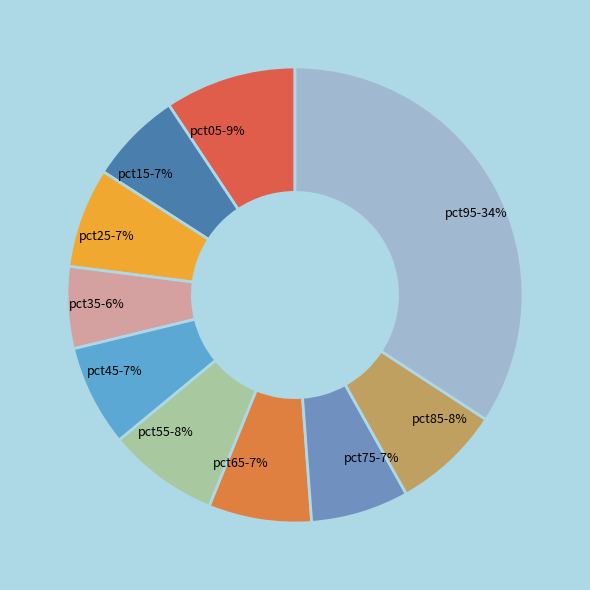

Do pct15 and pct55 together represent more than half of the pie?

No